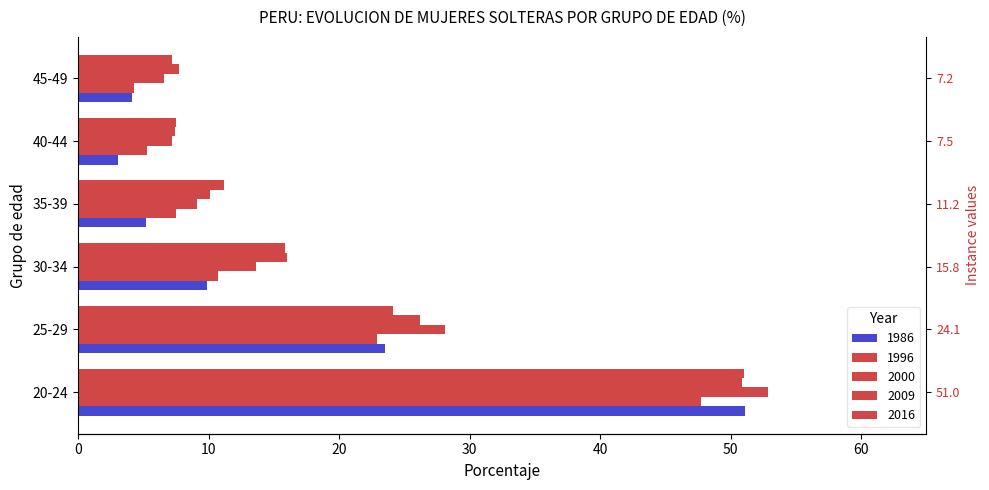

What is the total value across all series at 35-39?

43.1